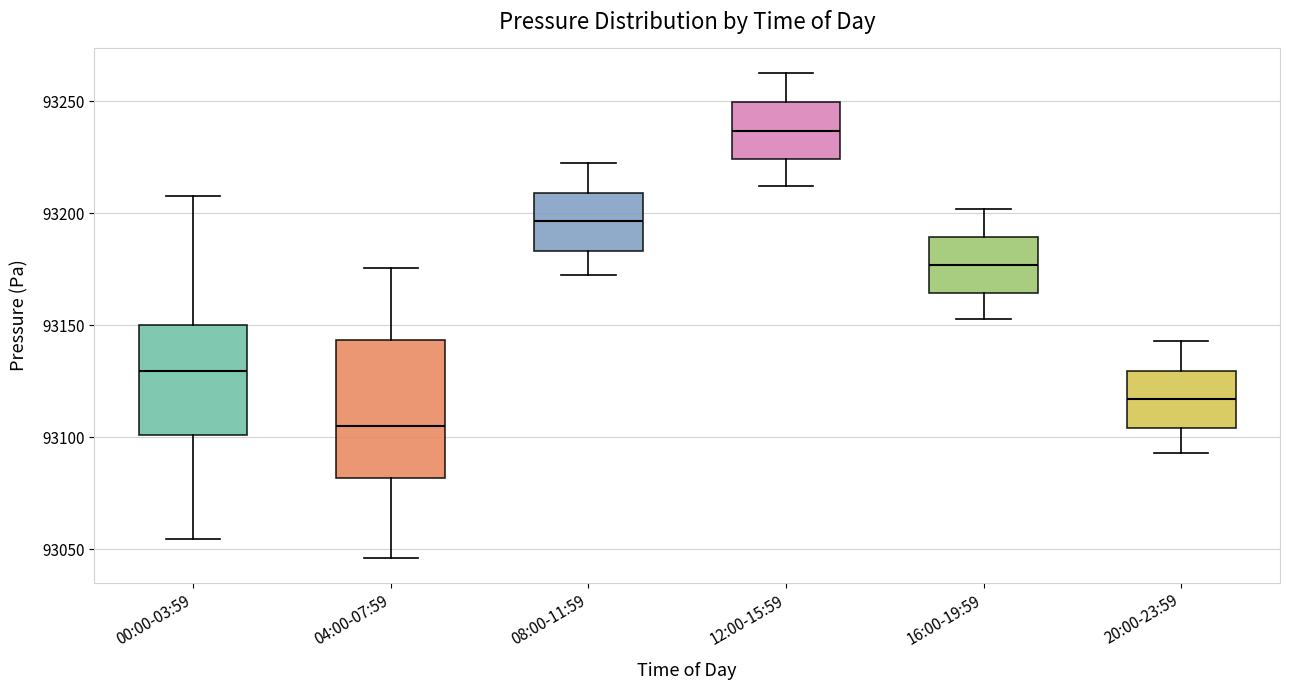

Which box is the tallest, from its lower edge to its upper edge?

04:00-07:59